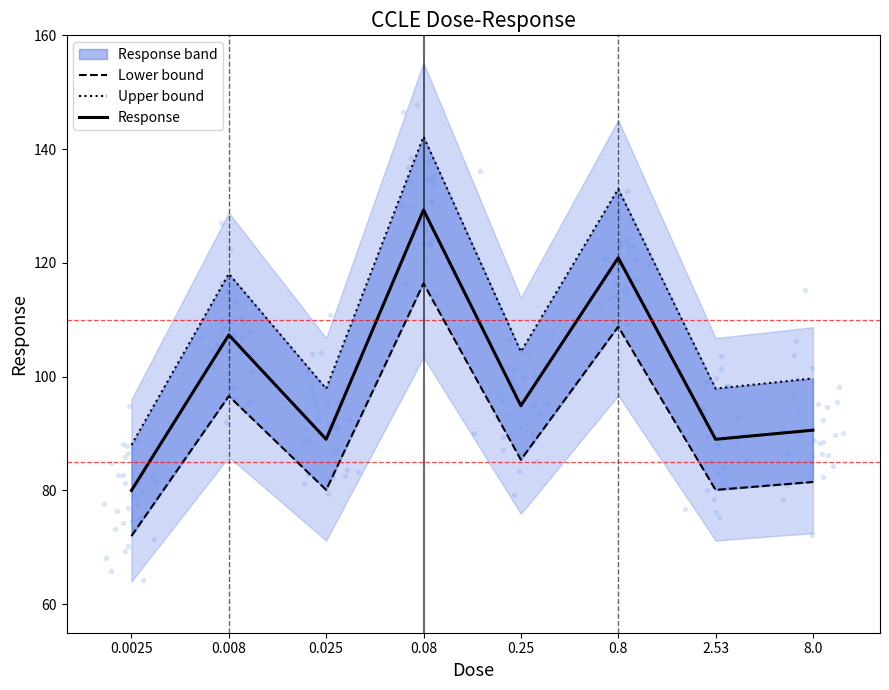

What is the total value across all series at 8.0?

271.8